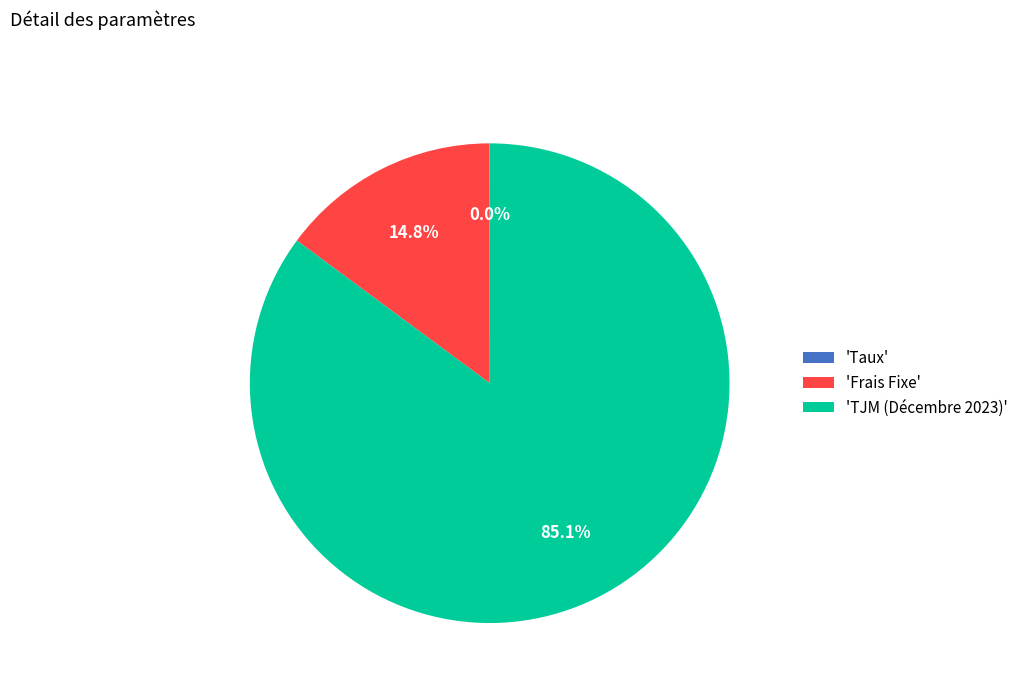

How much of the chart is everything except 'Frais Fixe'?

85.2%